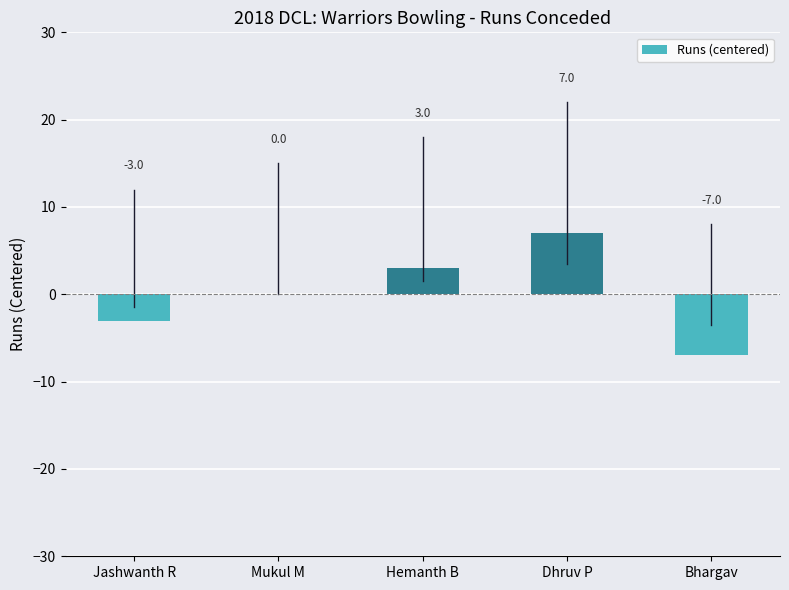

Which category has the highest value across all series?

Dhruv P